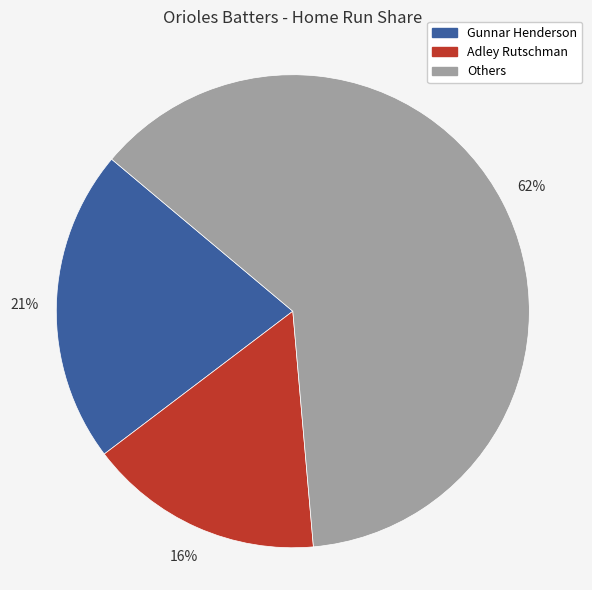

To the nearest percent, what portion does Adley Rutschman represent?

16%